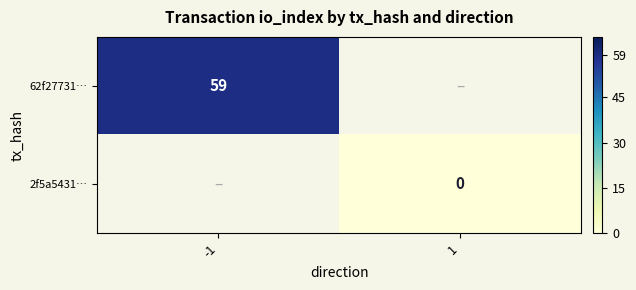

True or false: 62f27731… has a value of 82.4 at -1.

False